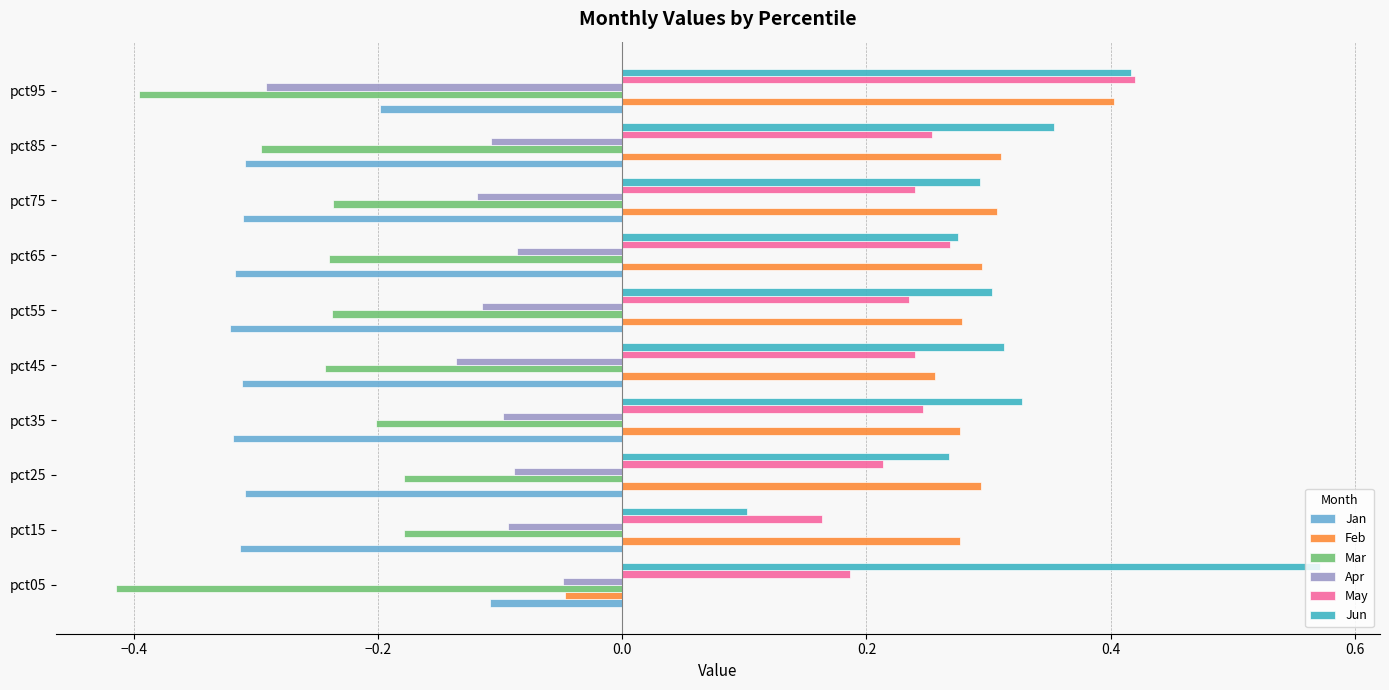

Where is Jun nearest to the value 0?

pct15